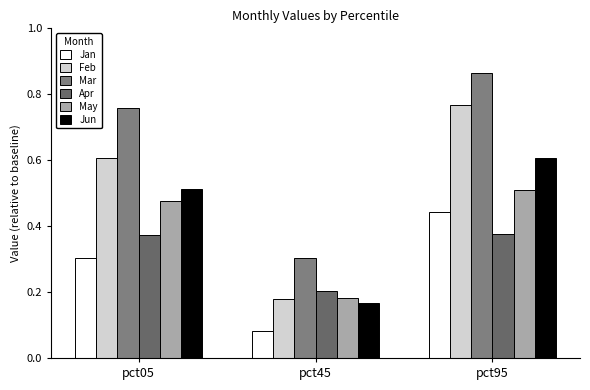

What are all the series names shown in the legend?

Jan, Feb, Mar, Apr, May, Jun